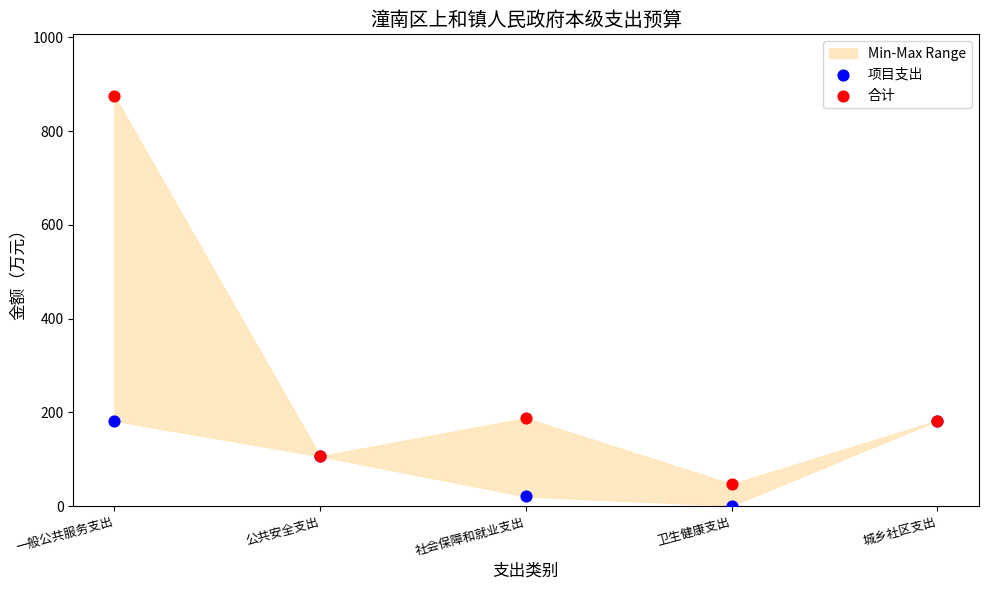

Which series has the largest Y range (max minus min)?

合计